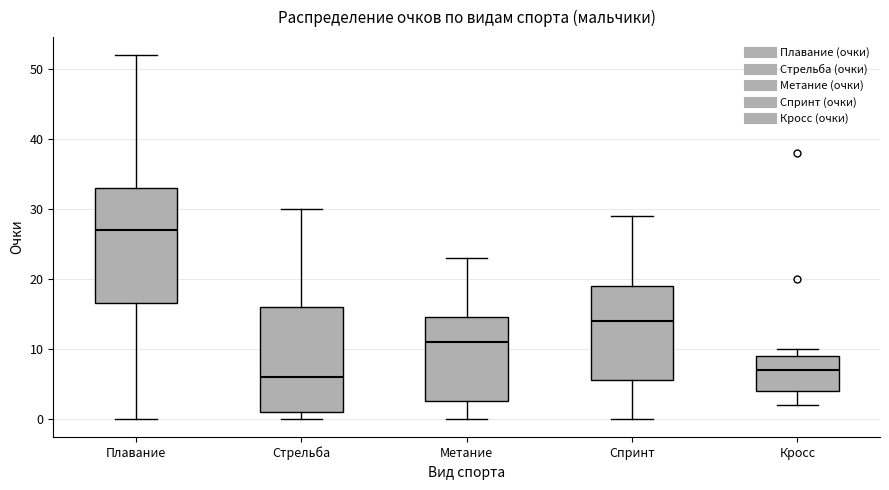

Comparing the boxes themselves (not the whiskers), which one is the tallest?

Плавание